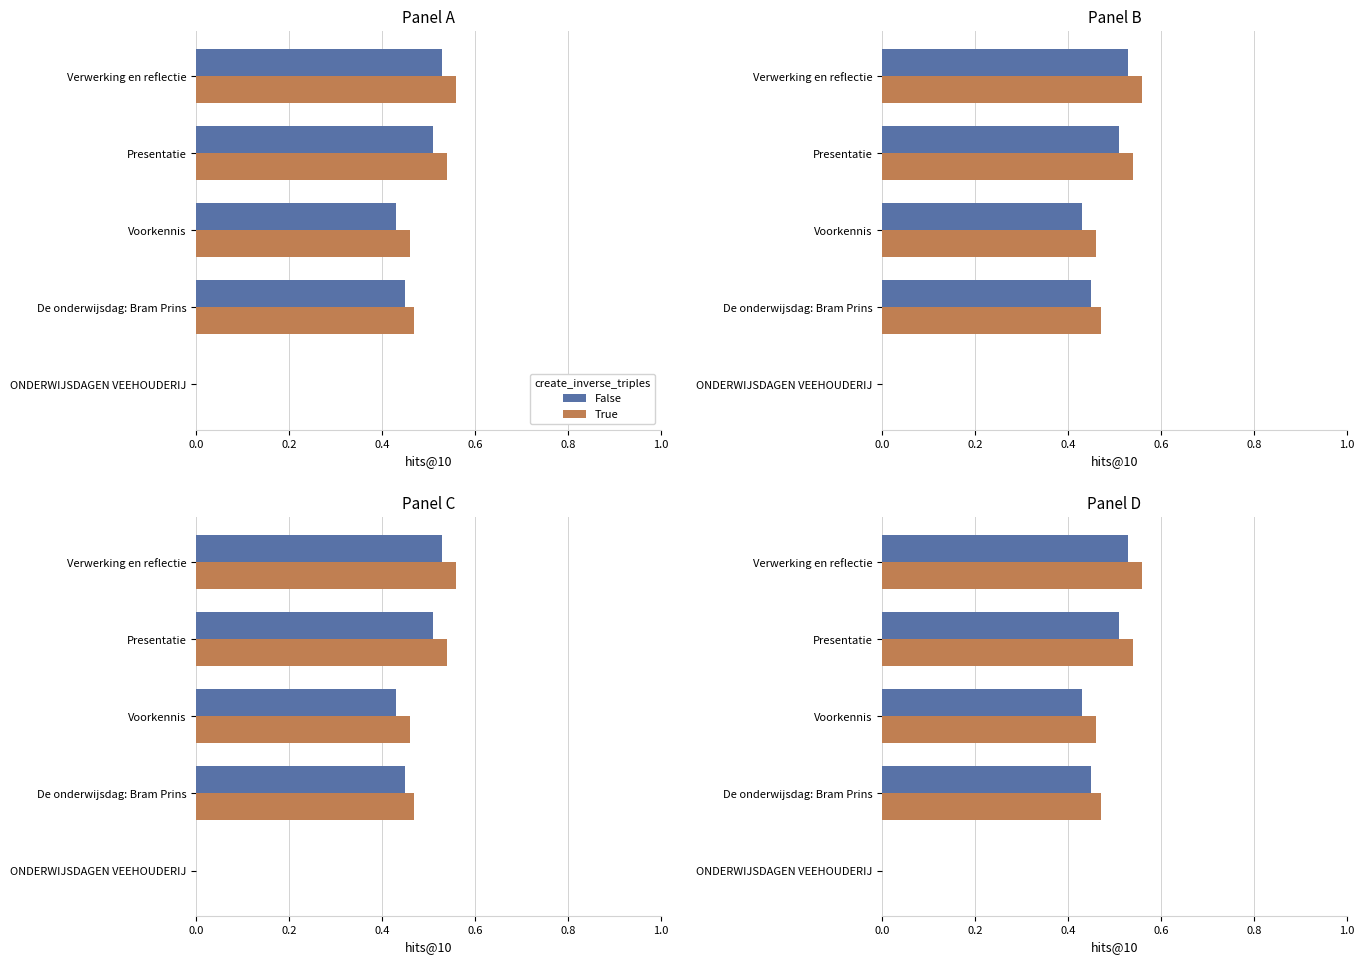

What is the total value across all series at Voorkennis?

0.9